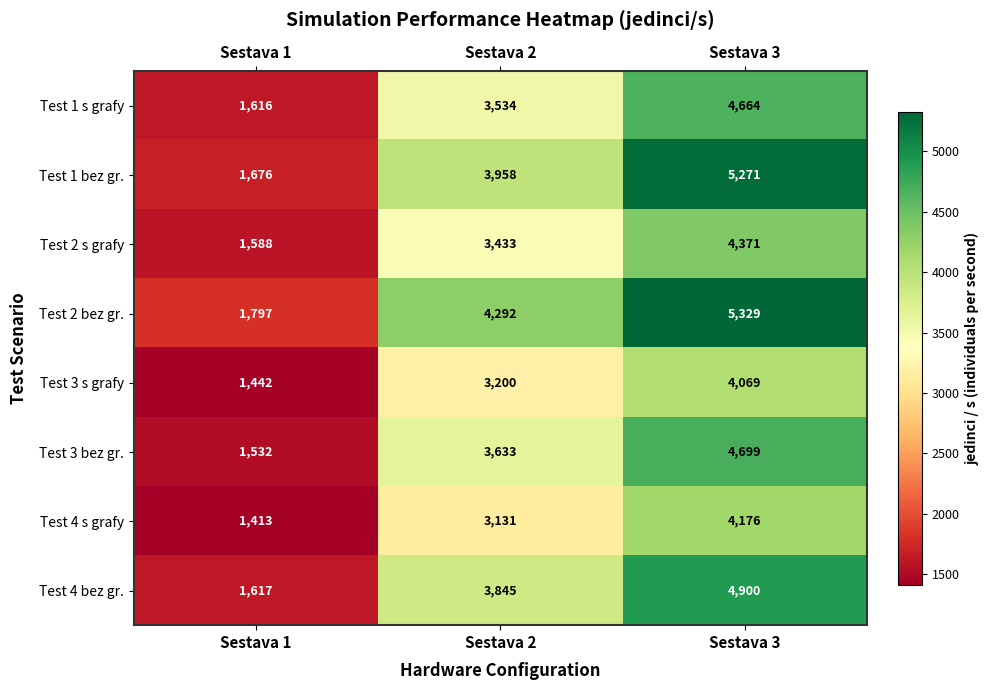

At Sestava 2, list the series in order from smallest to largest.

Test 4 s grafy, Test 3 s grafy, Test 2 s grafy, Test 1 s grafy, Test 3 bez gr., Test 4 bez gr., Test 1 bez gr., Test 2 bez gr.